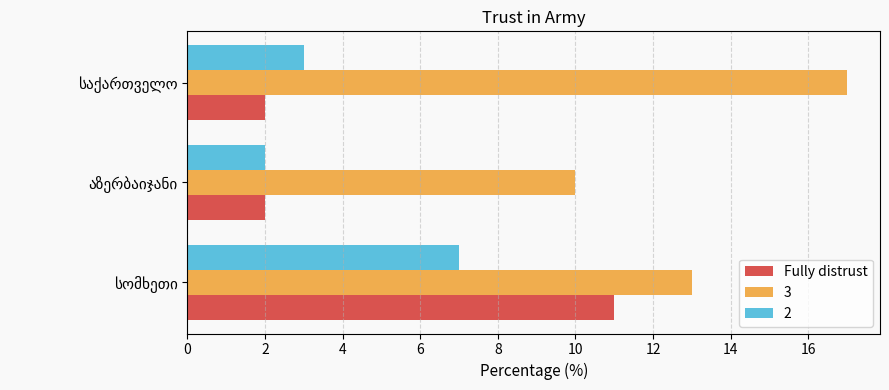

List the series in order of their peak value, lowest first.

2, Fully distrust, 3